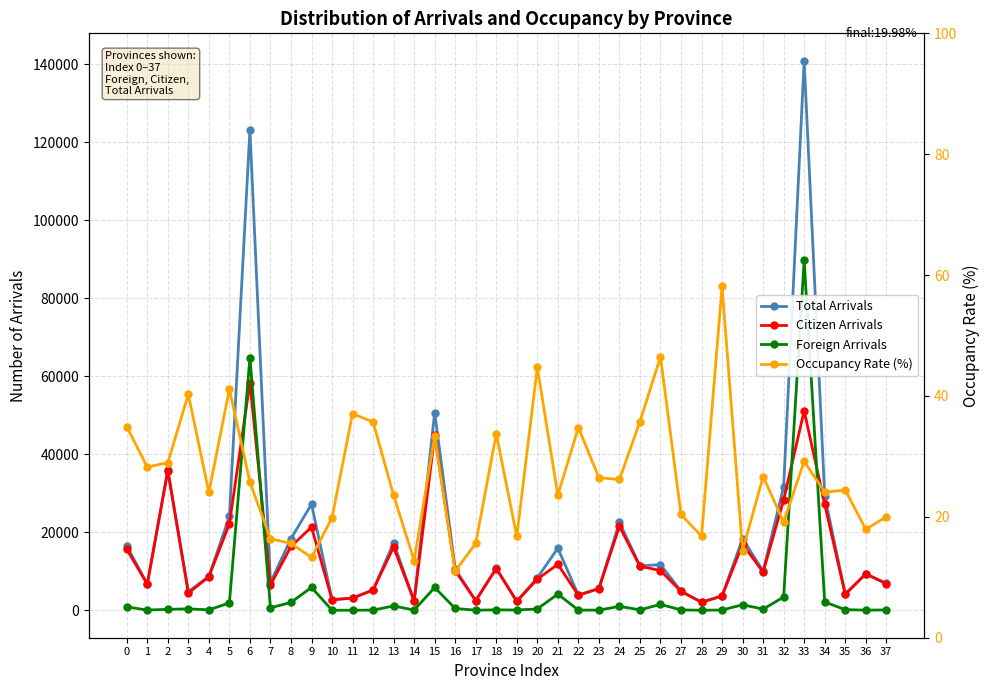

The value of Foreign Arrivals at 36 is 25.0. True or false?

True